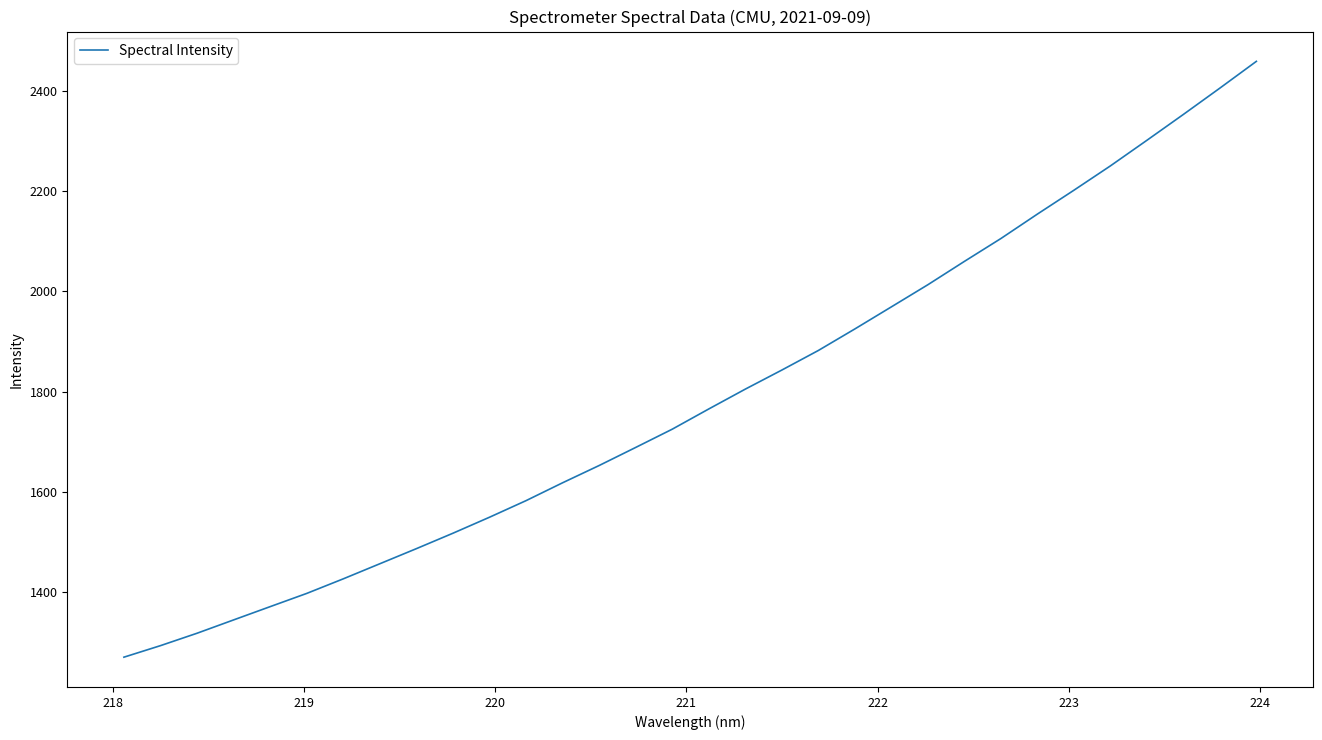

What is the difference between the maximum and minimum values?

1189.2